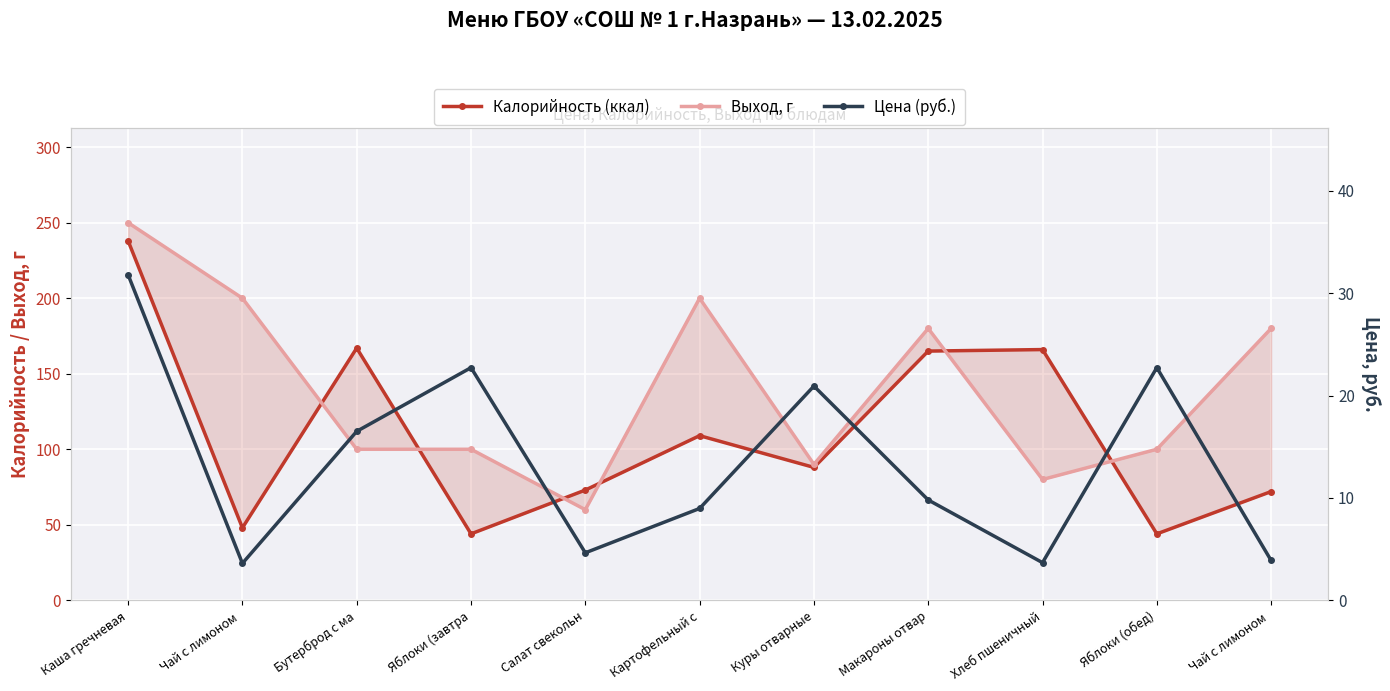

In Цена (руб.), how many points are lower than both neighbors (excluding endpoints)?

3